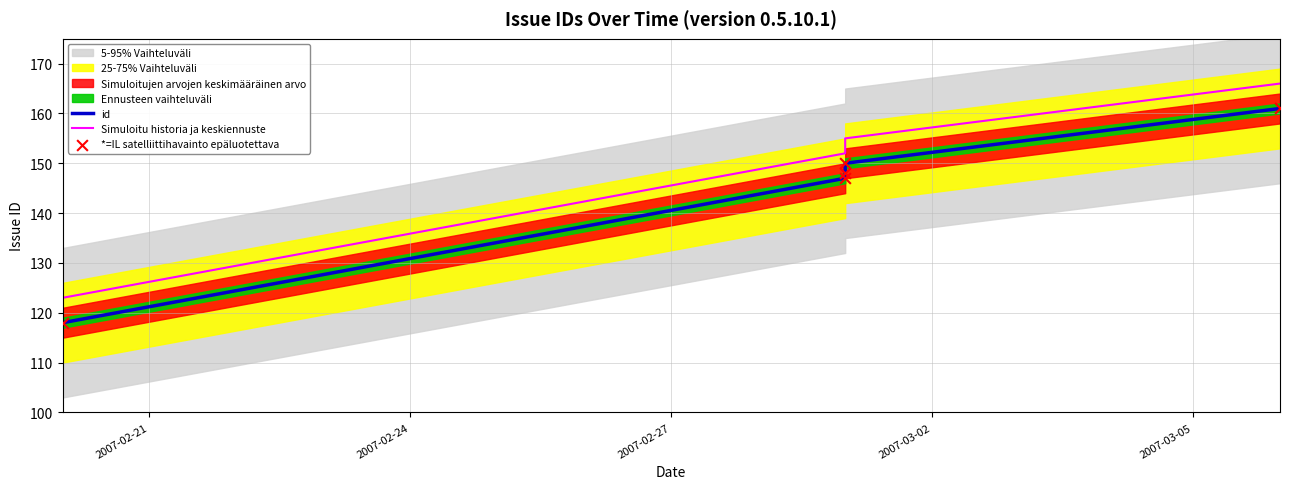

At which category is the sum across all series the highest?

2007-03-05